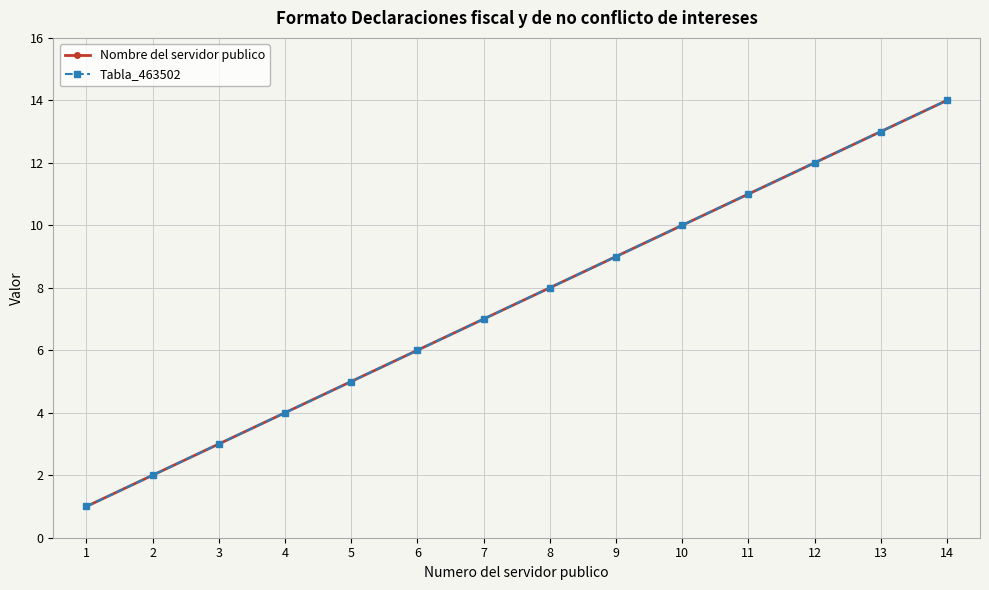

What is the value of the Nombre del servidor publico point at the 4th from the left?

4